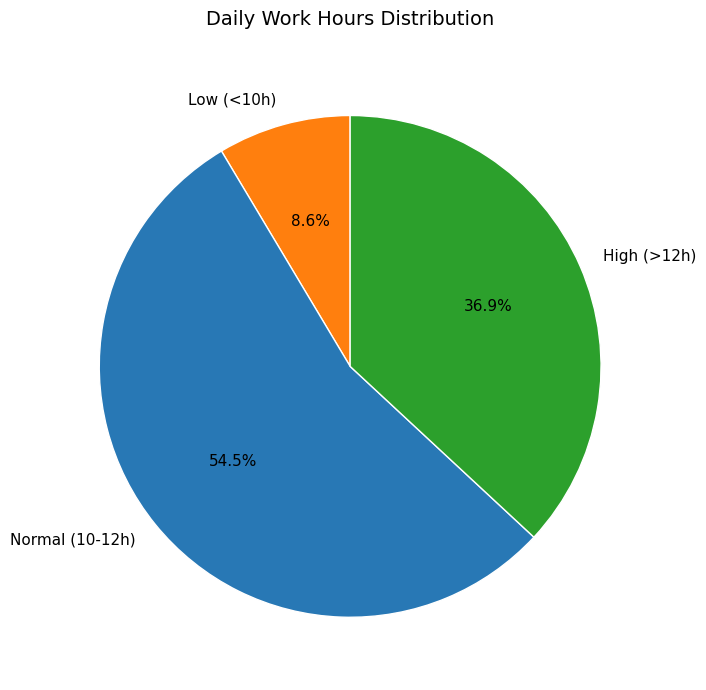

Which category has the smallest portion of the pie?

Low (<10h)